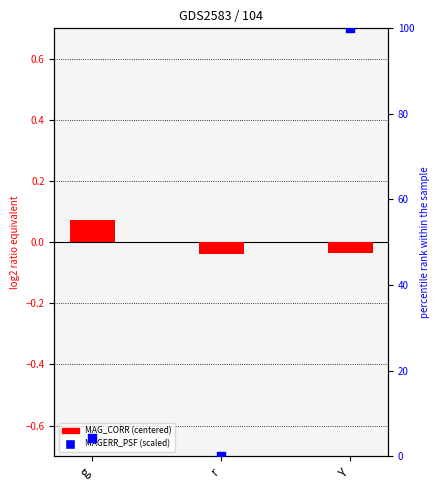

At which category is the sum across all series the highest?

Y